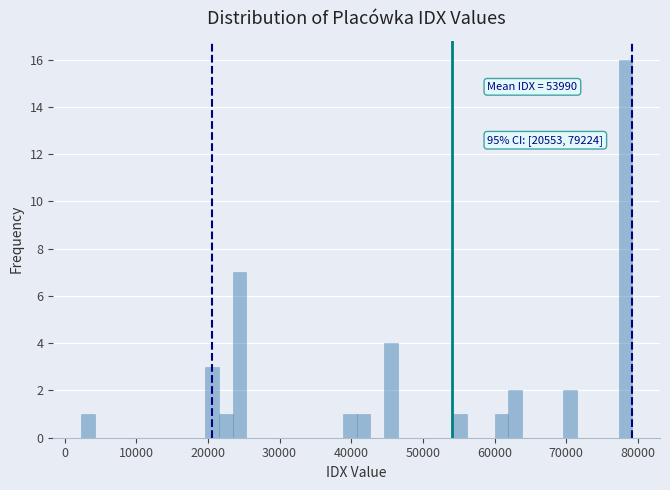

Around what value on the x-axis is the tallest bar? Give the approximate position of its centre, as read against the axis.

78000